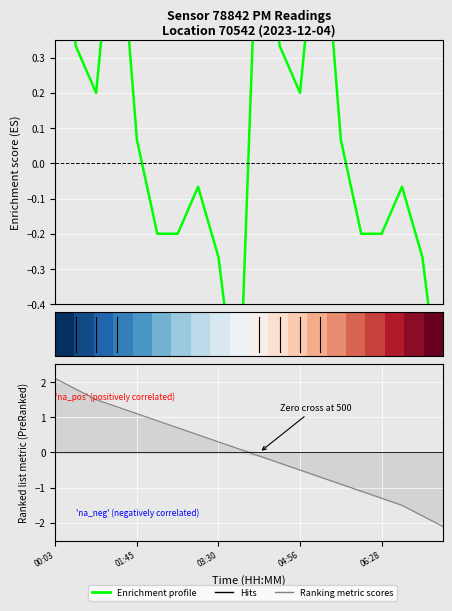

Which category has the lowest value in the row_0 series?

00:03